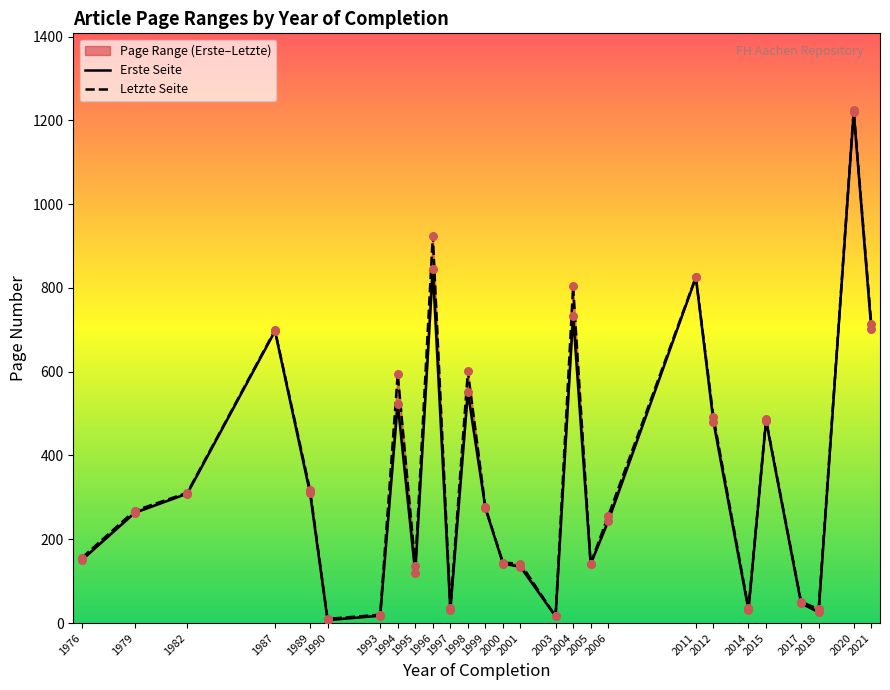

Which series reaches the minimum Y coordinate?

Erste Seite